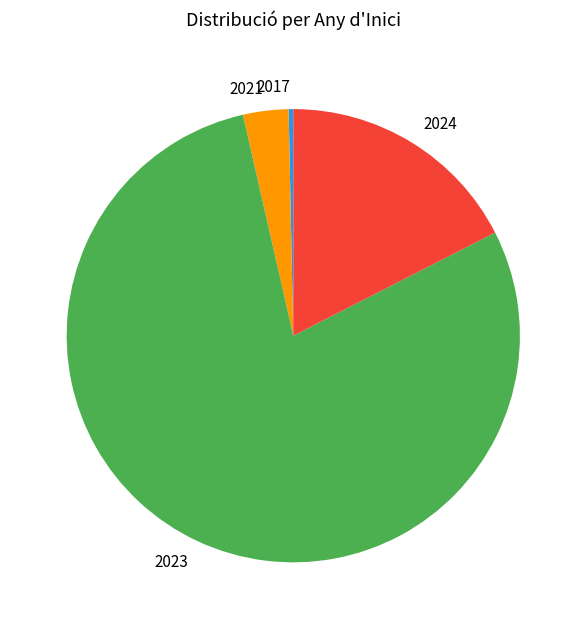

True or false: 2021 accounts for 3% of the total.

True